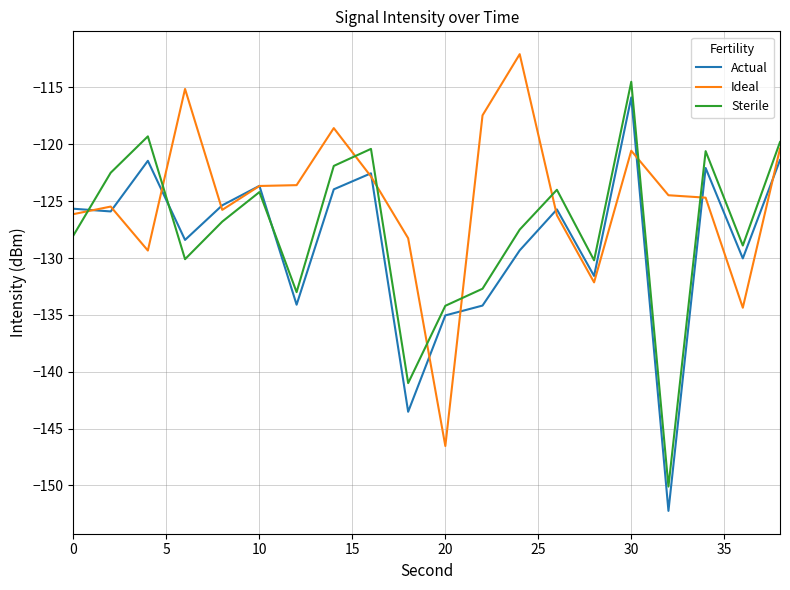

What is the difference between the second highest and second lowest values in the Actual series?

22.1